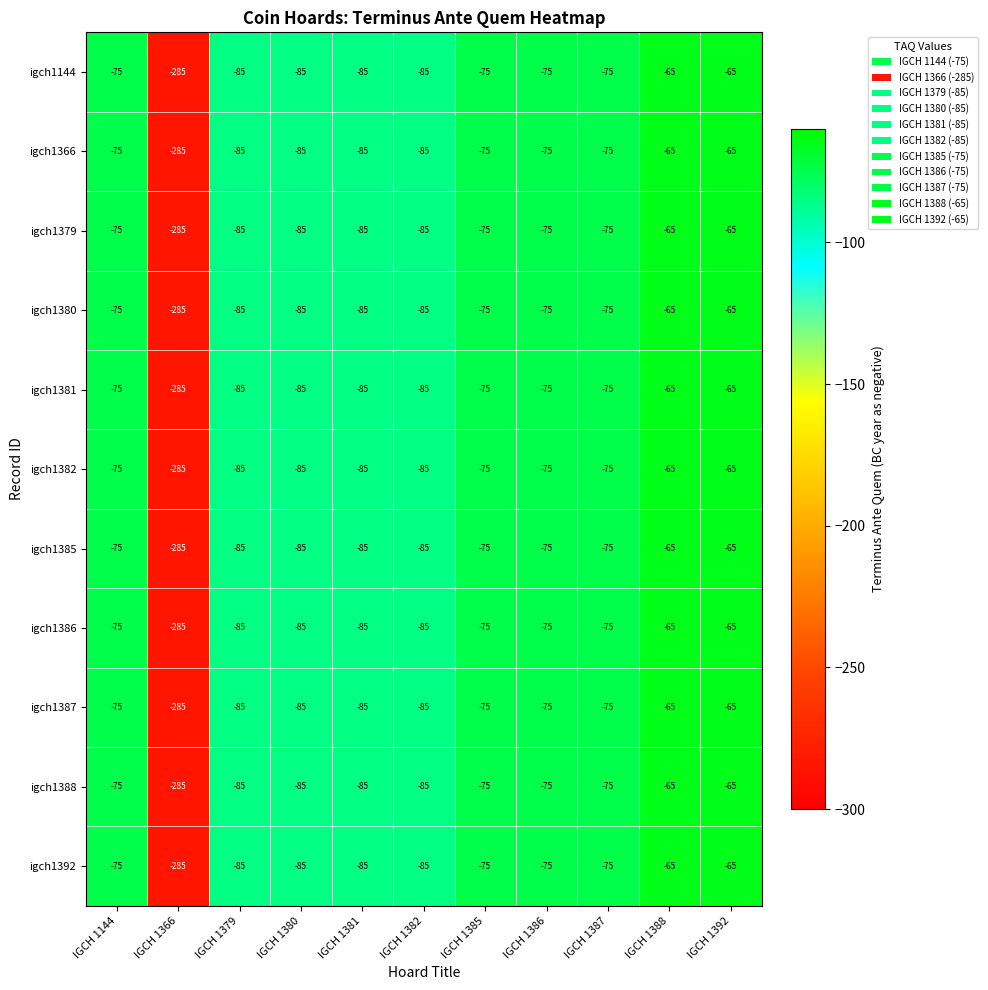

What is the average value of the igch1144 series?

-96